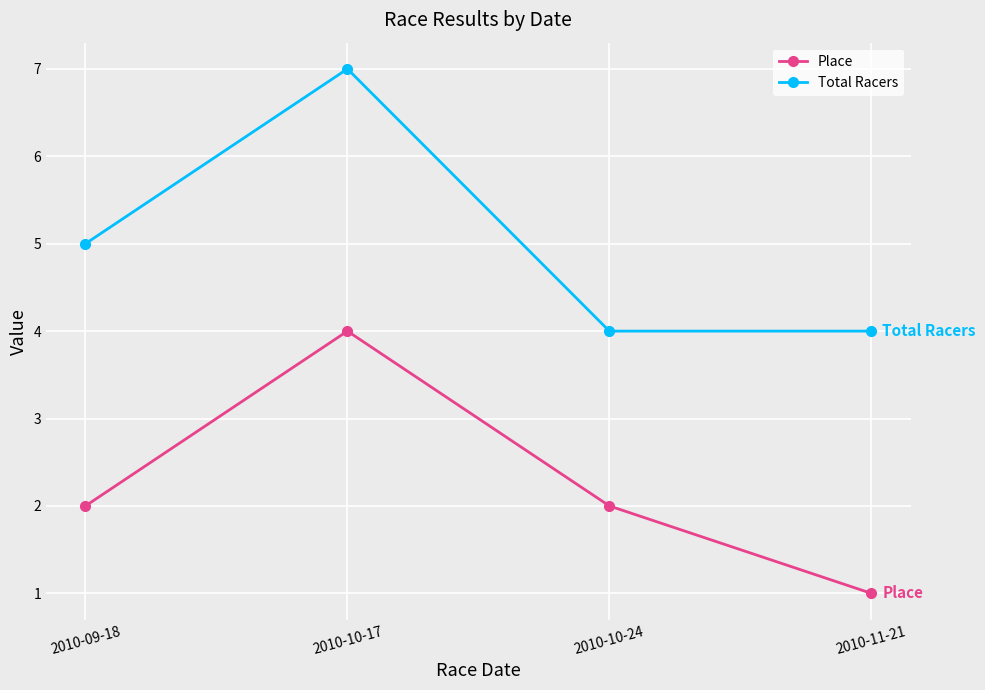

Does the chart display data point markers on the line(s)?

Yes